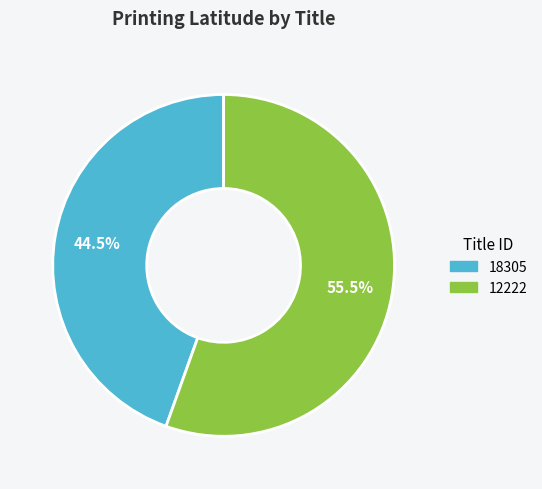

Which category has the smallest portion of the pie?

18305